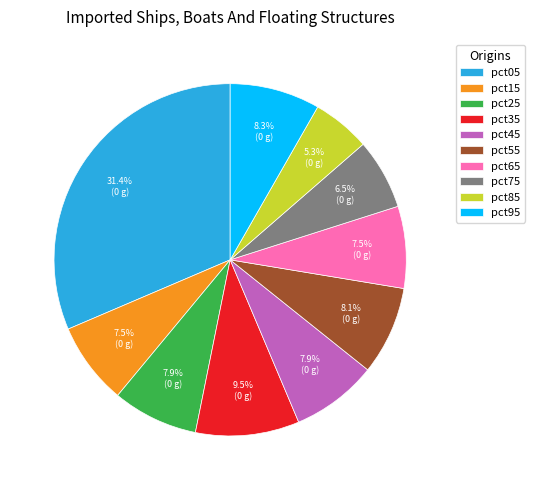

Which has a higher value, pct35 or pct45?

pct35